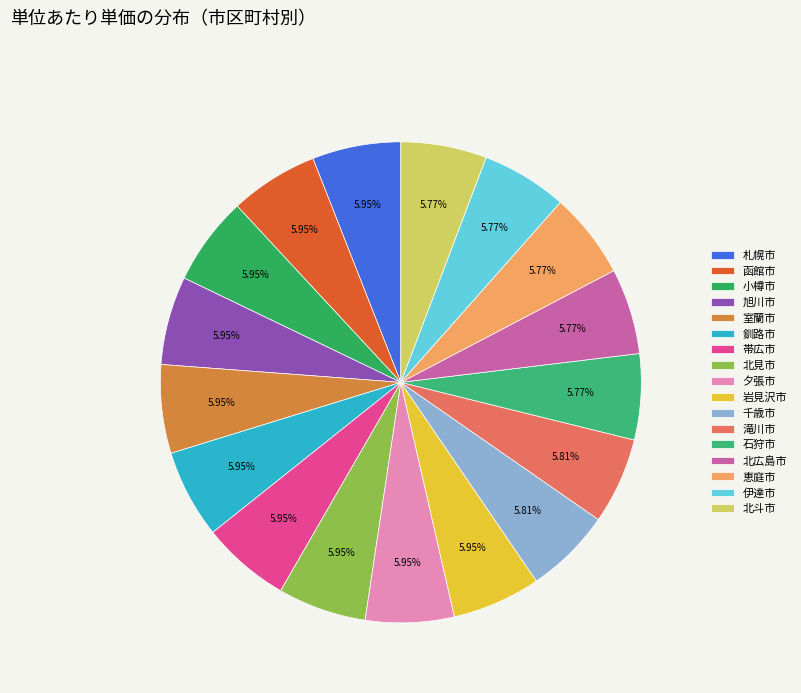

To the nearest percent, what is the average slice percentage?

6%